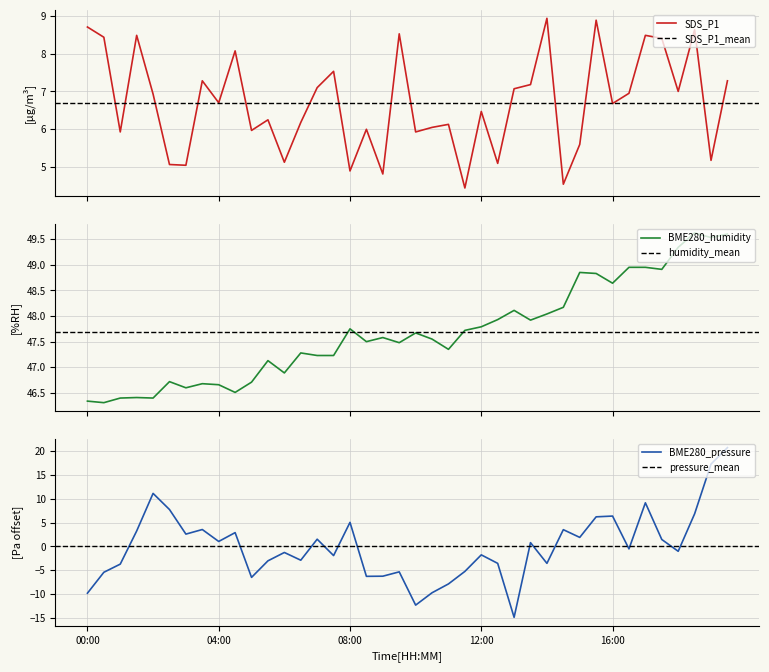

True or false: BME280_humidity and SDS_P1 intersect in this chart.

False